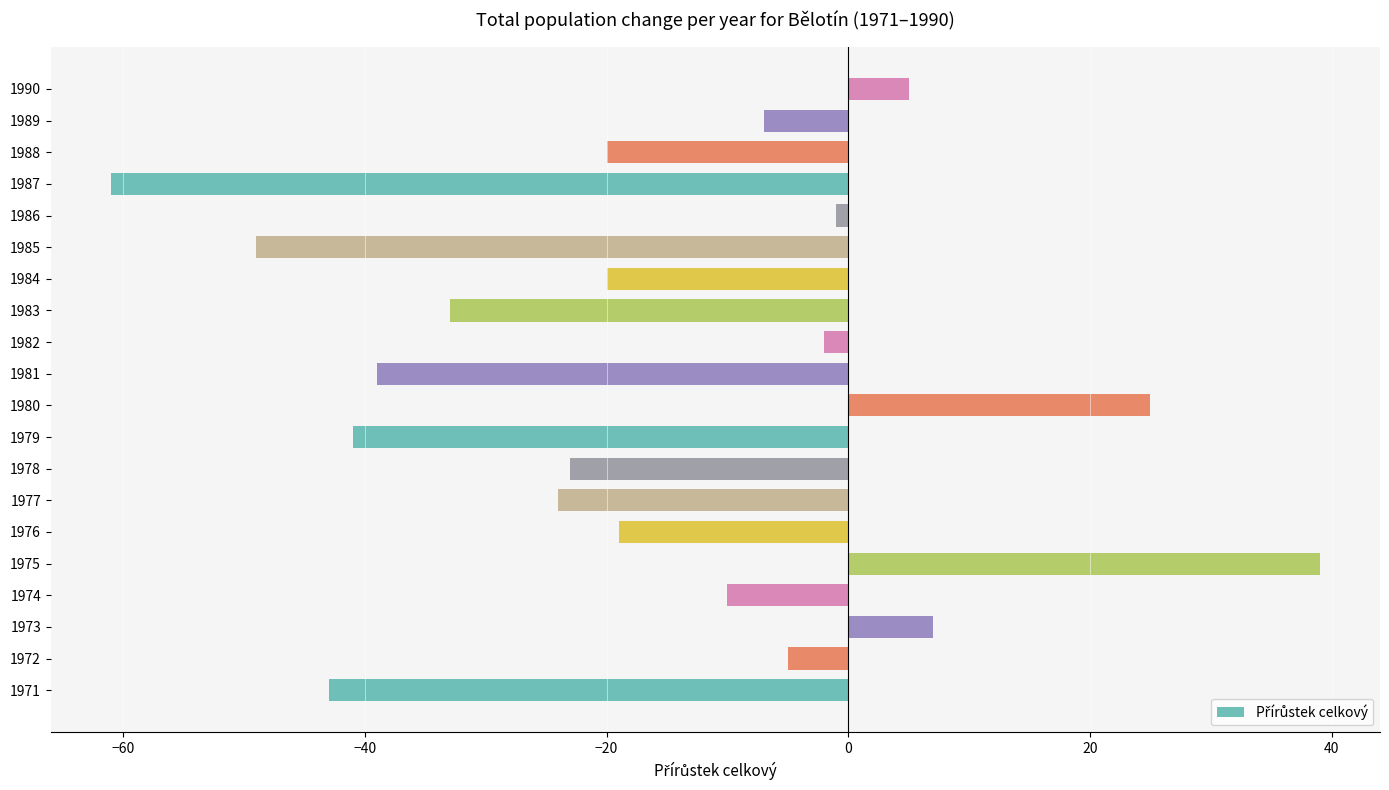

Are the bars grouped side by side (vs. stacked)?

No